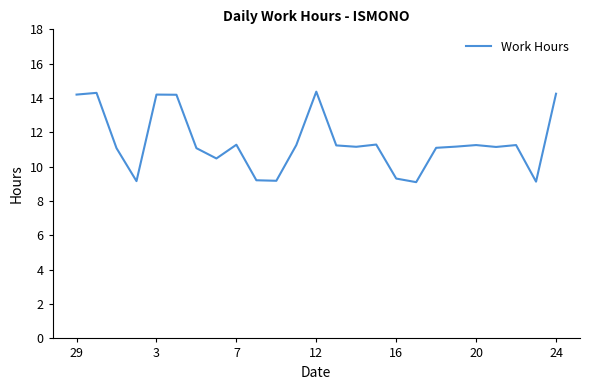

What is the difference between the maximum and minimum values?

5.3